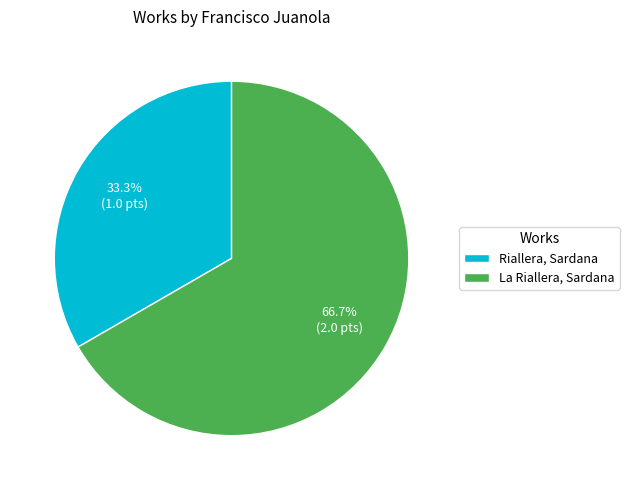

Which category has the biggest portion of the pie?

La Riallera, Sardana